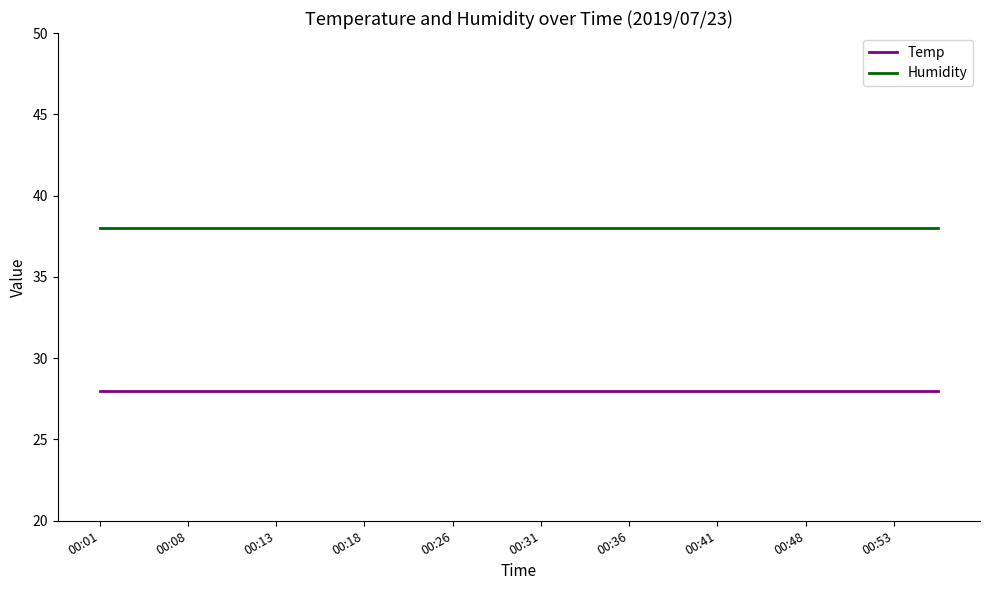

Reading left to right, what are all the values shown in this chart?

Temp: 28	28	28	28	28	28	28	28	28	28	28	28	28	28	28	28	28	28	28	28
Humidity: 38	38	38	38	38	38	38	38	38	38	38	38	38	38	38	38	38	38	38	38